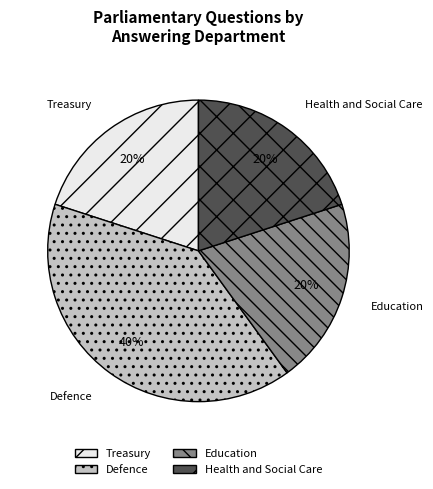

What is the largest slice in the pie chart?

Defence